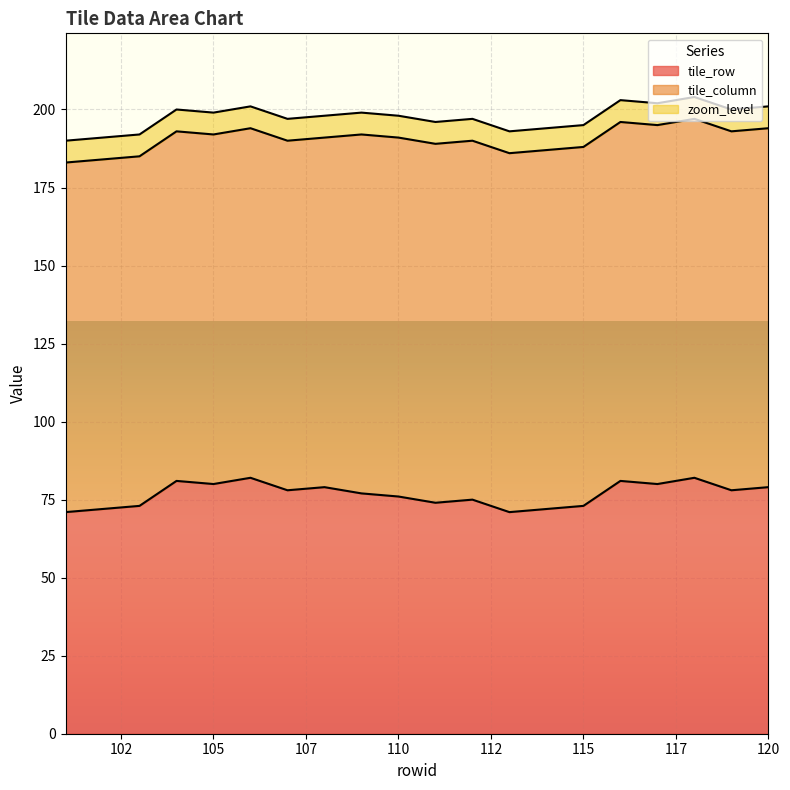

What is the sum of all tile_column values?

2276